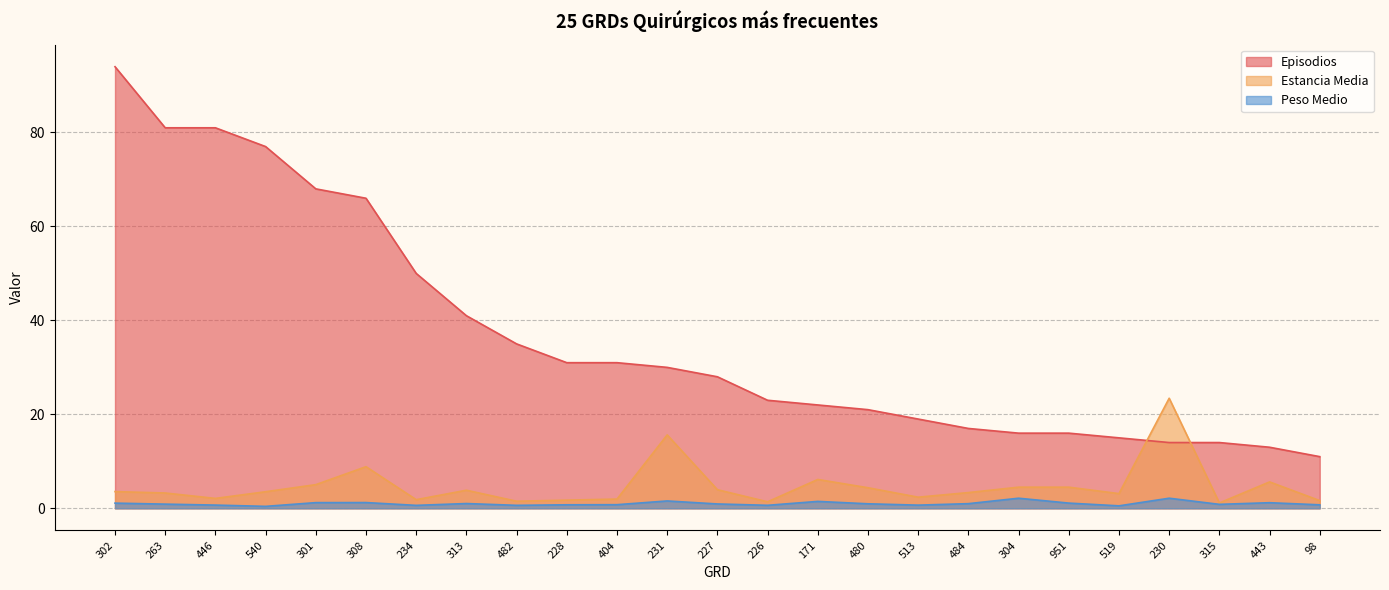

What are all the series names shown in the legend?

Episodios, Estancia Media, Peso Medio